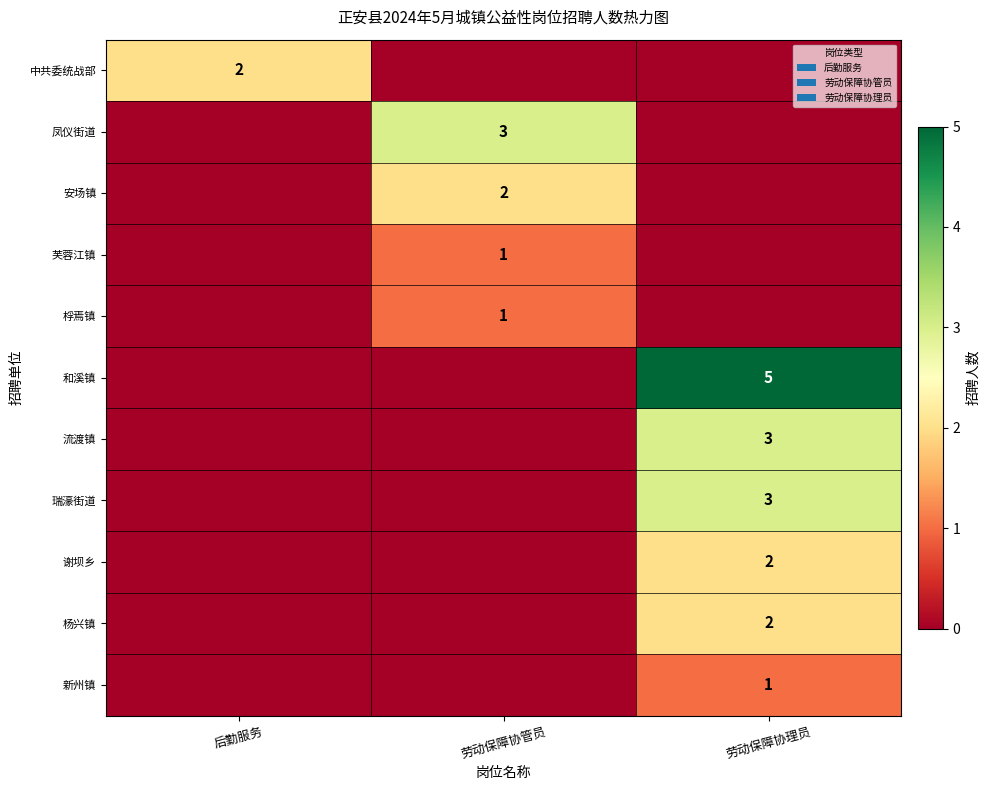

The 凤仪街道 series shows 5 at 劳动保障协管员. True or false?

False